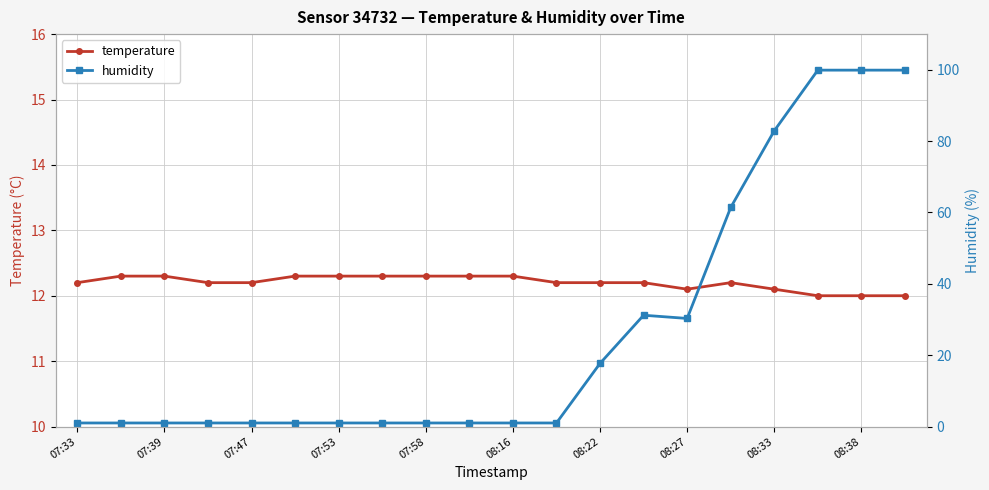

True or false: temperature has more than 1 points higher than both neighbors.

False